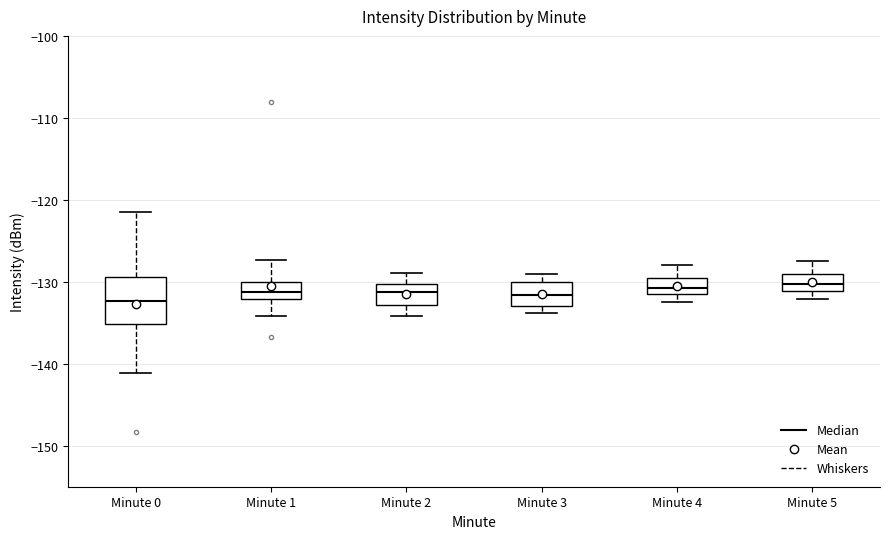

Reading left to right, transcribe this box plot: for each box, give where its median line is, the range the box spans, and where its two whiskers end, as read against the y-axis. The values are not printed on the chart, so give them approximately, as read against the axis.

Minute 0: median -132, box -135 to -129, whiskers -141 to -121
Minute 1: median -131, box -132 to -130, whiskers -134 to -127
Minute 2: median -131, box -133 to -130, whiskers -134 to -129
Minute 3: median -132, box -133 to -130, whiskers -134 to -129
Minute 4: median -131 (inside the box), box -131 to -129, whiskers -132 to -128
Minute 5: median -130, box -131 to -129, whiskers -132 to -127